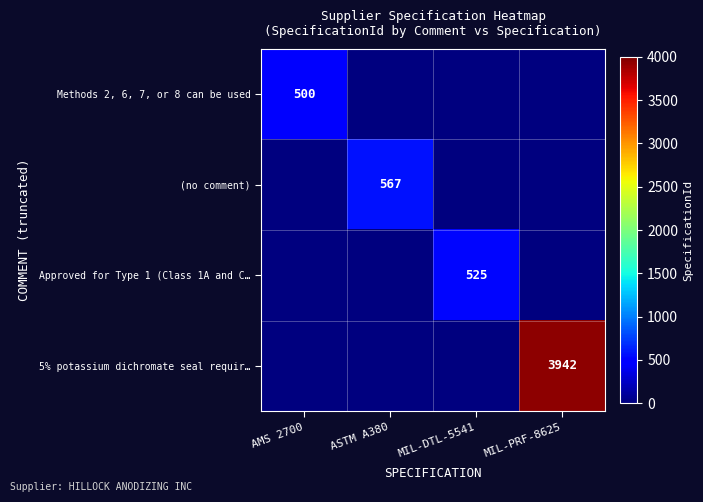

Is it true that (no comment) equals 567 at ASTM A380?

True